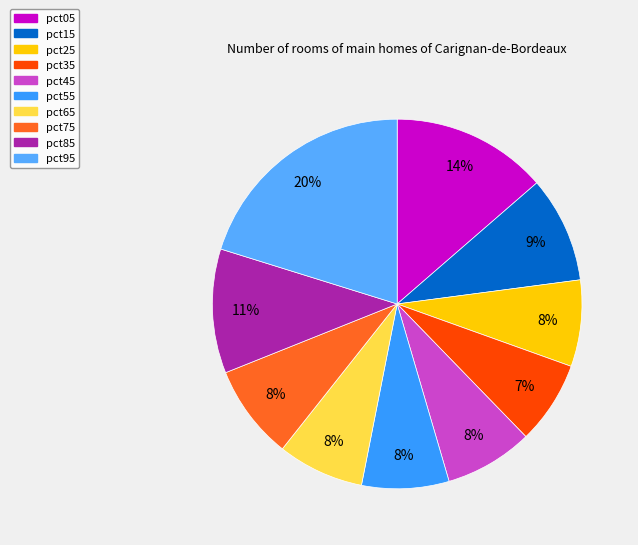

True or false: pct35 accounts for 20% of the total.

False